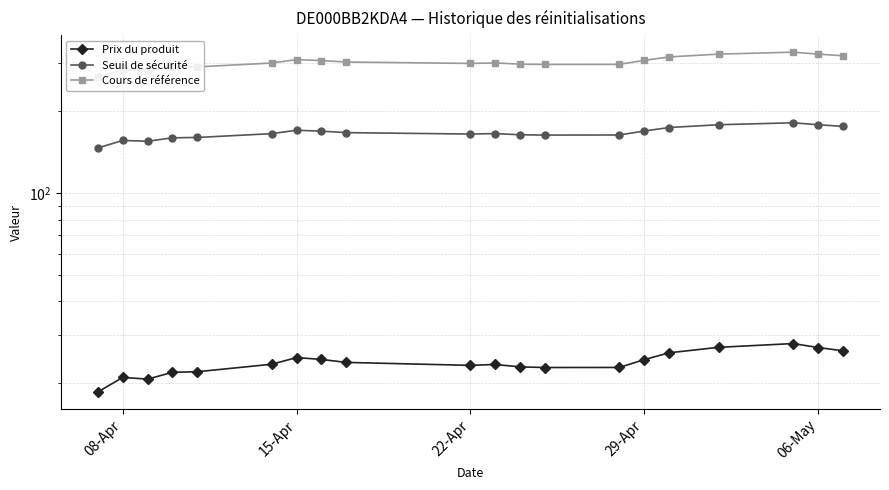

True or false: Prix du produit and Cours de référence cross at least once.

False